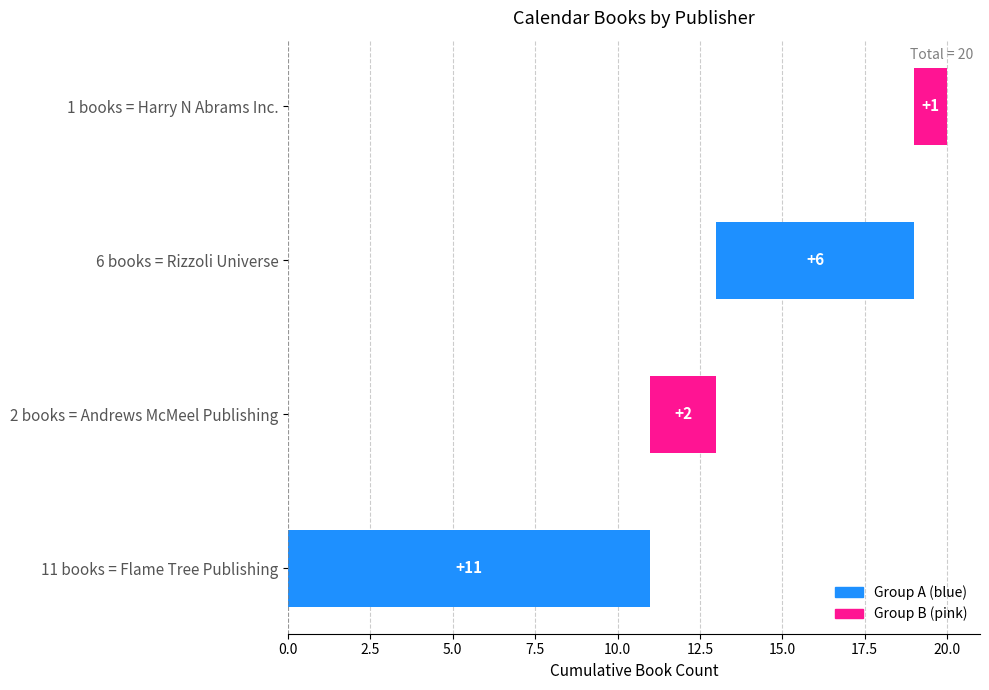

What is the minimum value shown in the chart?

1